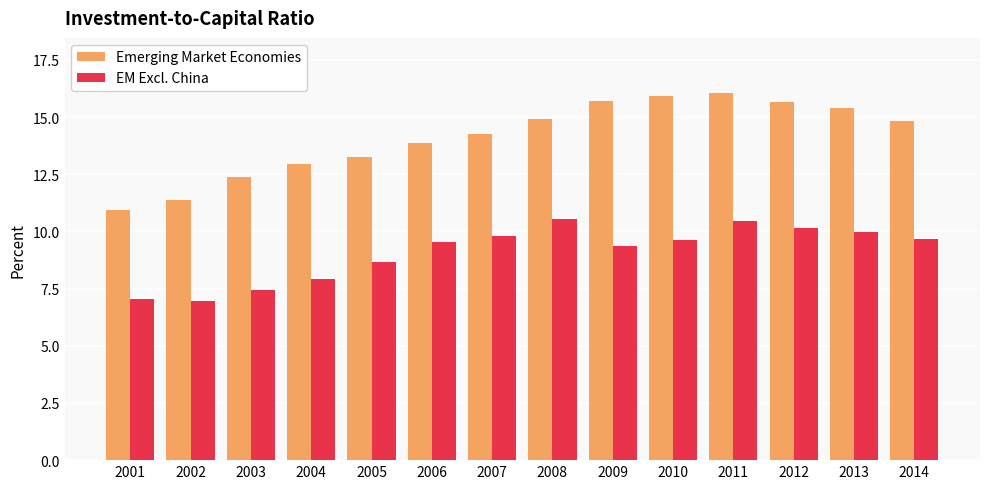

True or false: Emerging Market Economies has a value of 21.8 at 2011.

False